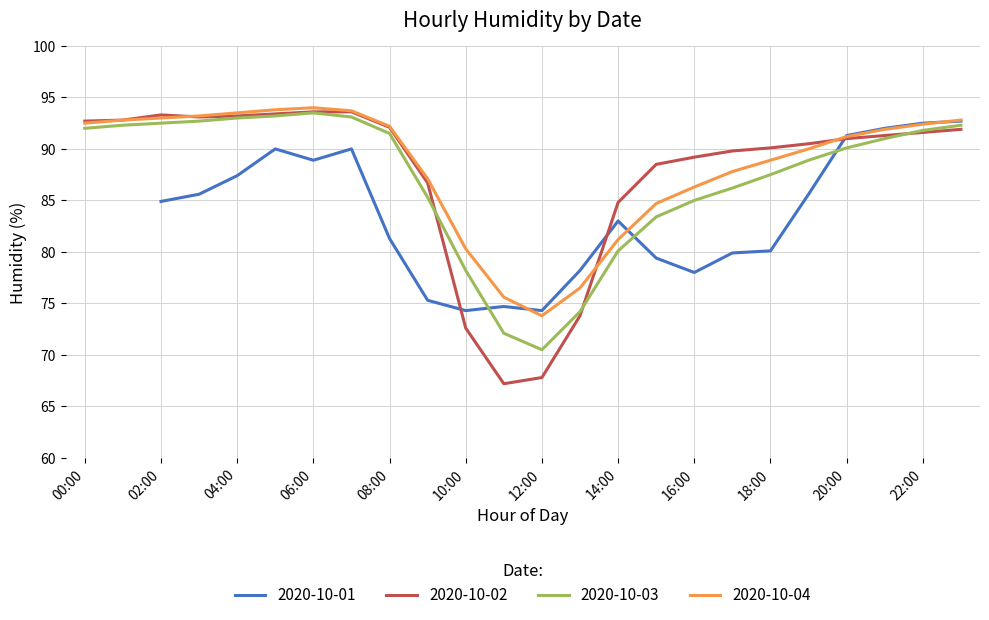

The 2020-10-03 series shows 123.9 at 12:00. True or false?

False